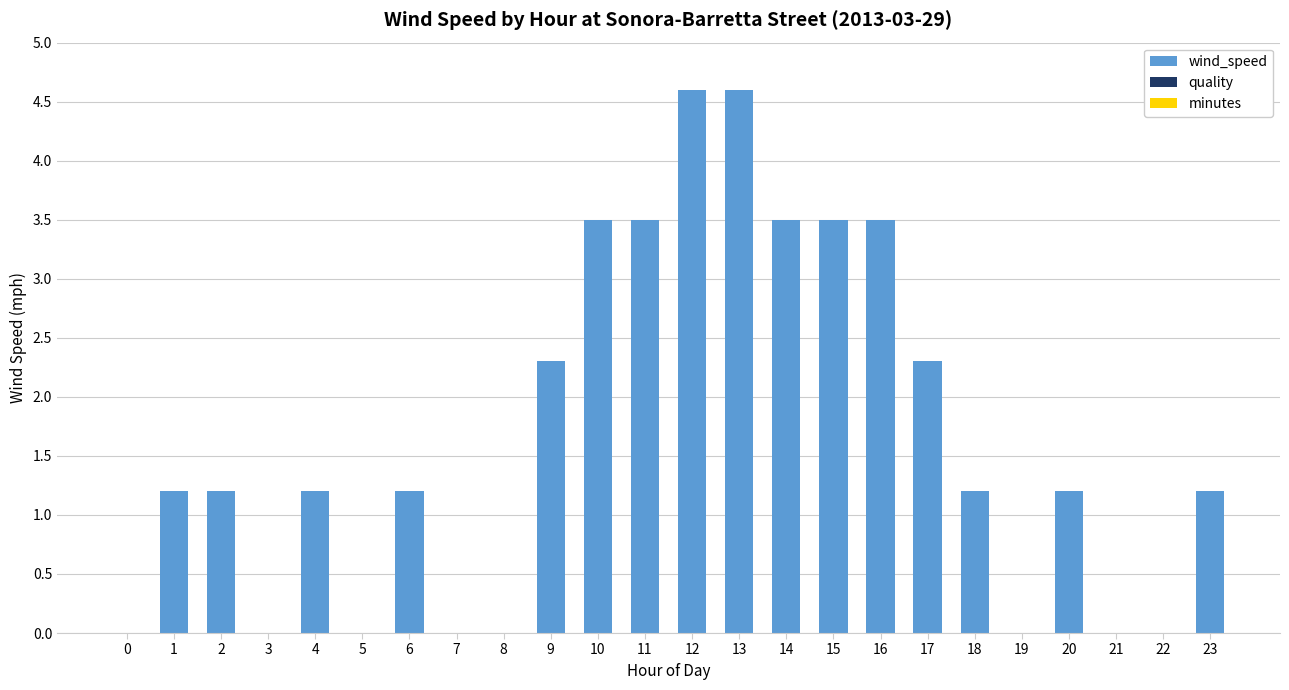

Between 11 and 18, which is larger?

11